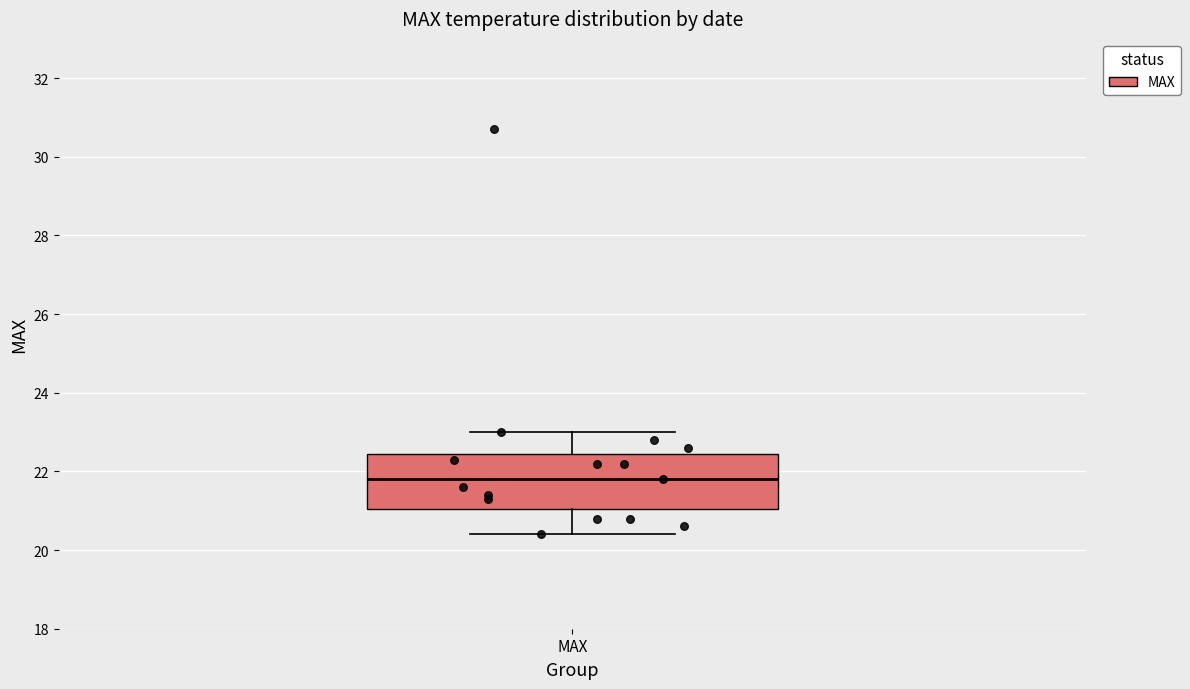

Read this box plot against the y-axis: the position of the median line, the range covered by the box, and the ends of both whiskers. The values are not printed on the chart, so give them approximately, as read against the axis.

median 21.8, box 21.0 to 22.4, whiskers 20.4 to 23.0